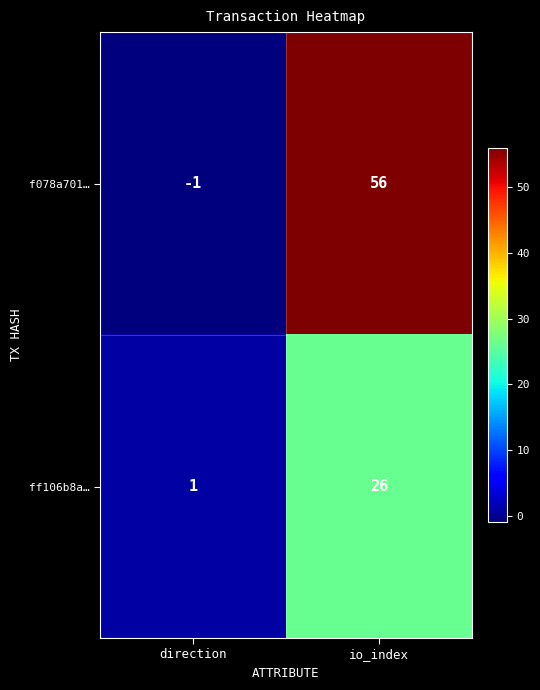

Is it true that f078a701… equals 56 at io_index?

True